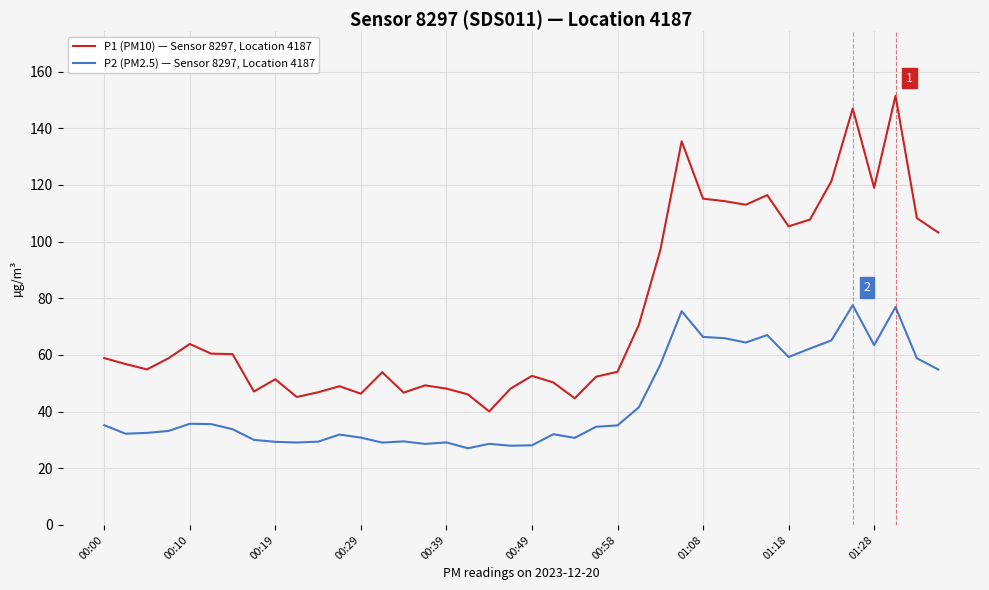

How many lines are shown in the chart?

2